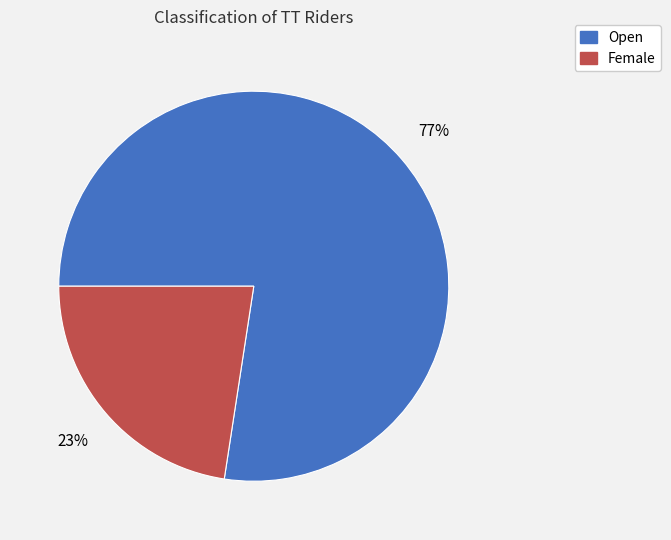

Is the sum of Female and Open greater than half?

Yes